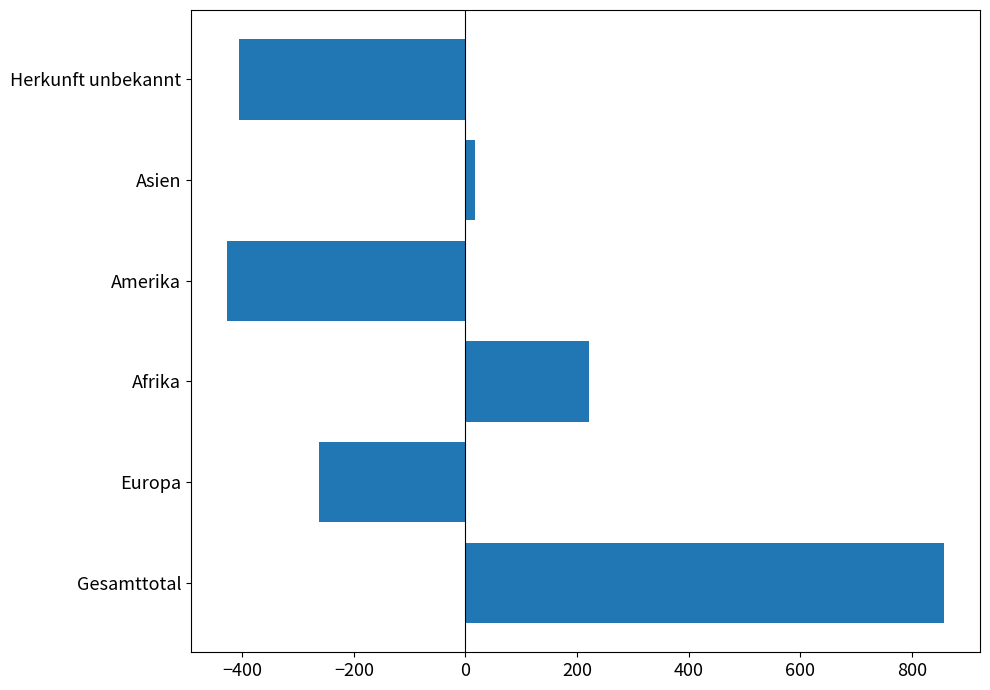

Which category has the highest value across all series?

Gesamttotal